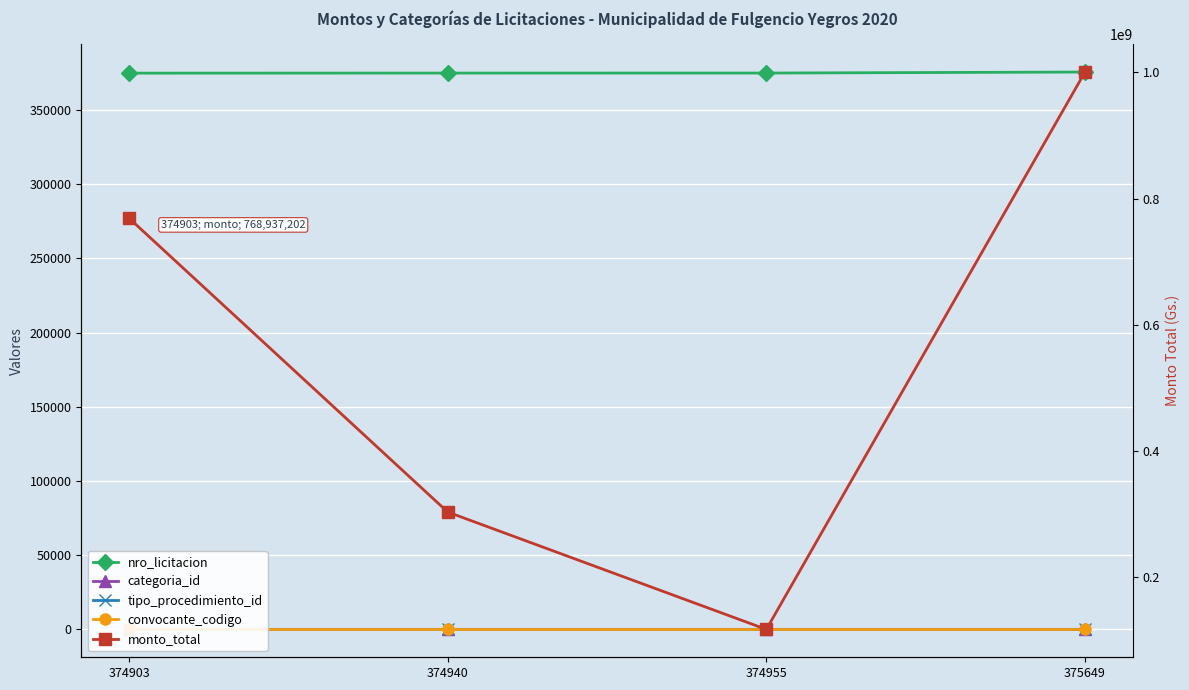

Reading left to right, what are all the values shown in this chart?

nro_licitacion: 374903	374940	374955	375649
categoria_id: 37	37	30	37
tipo_procedimiento_id: 3	3	1	5
convocante_codigo: 114	114	114	114
monto_total: 768937202	303241335	117205400	1000607871